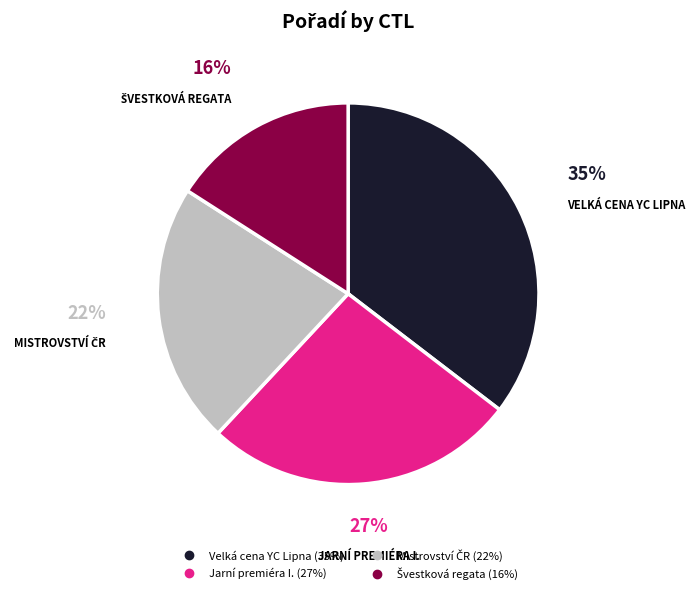

Does any single category account for the majority?

No